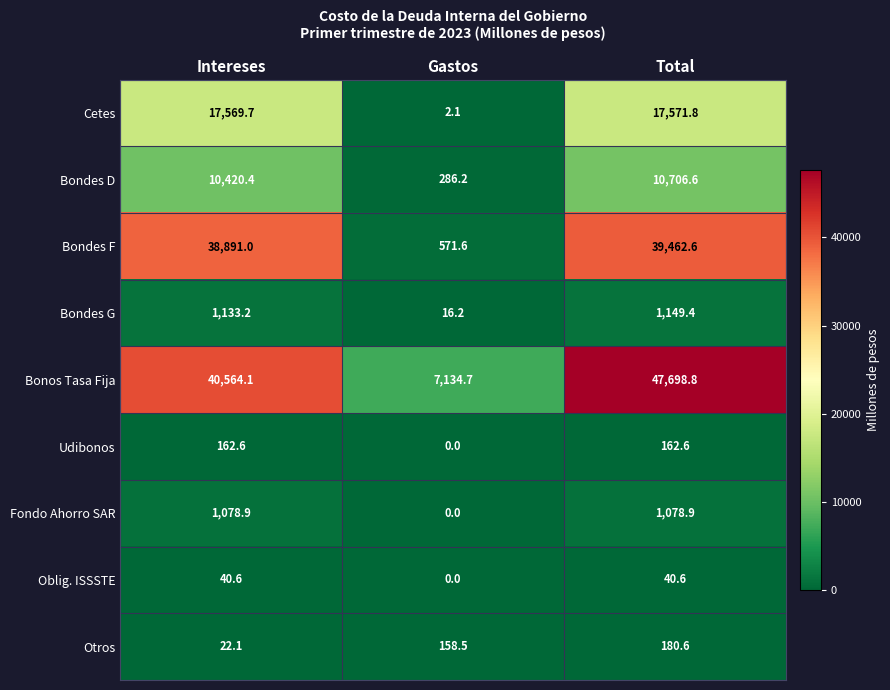

What is the maximum value for Oblig. ISSSTE?

40.6